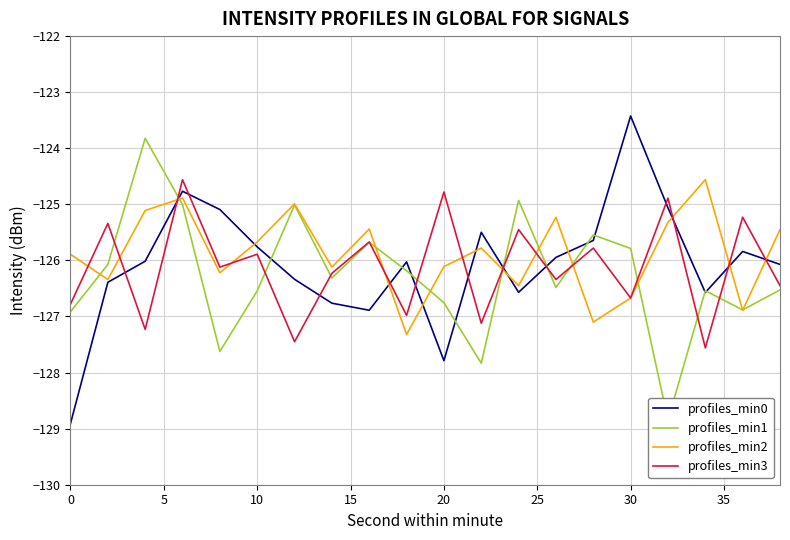

How many lines are shown in the chart?

4